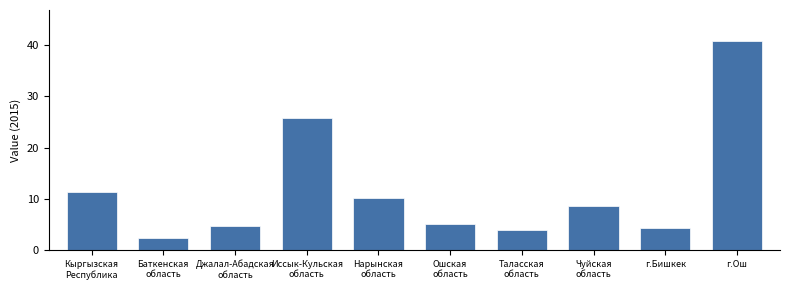

What is the sum of all values?

116.8